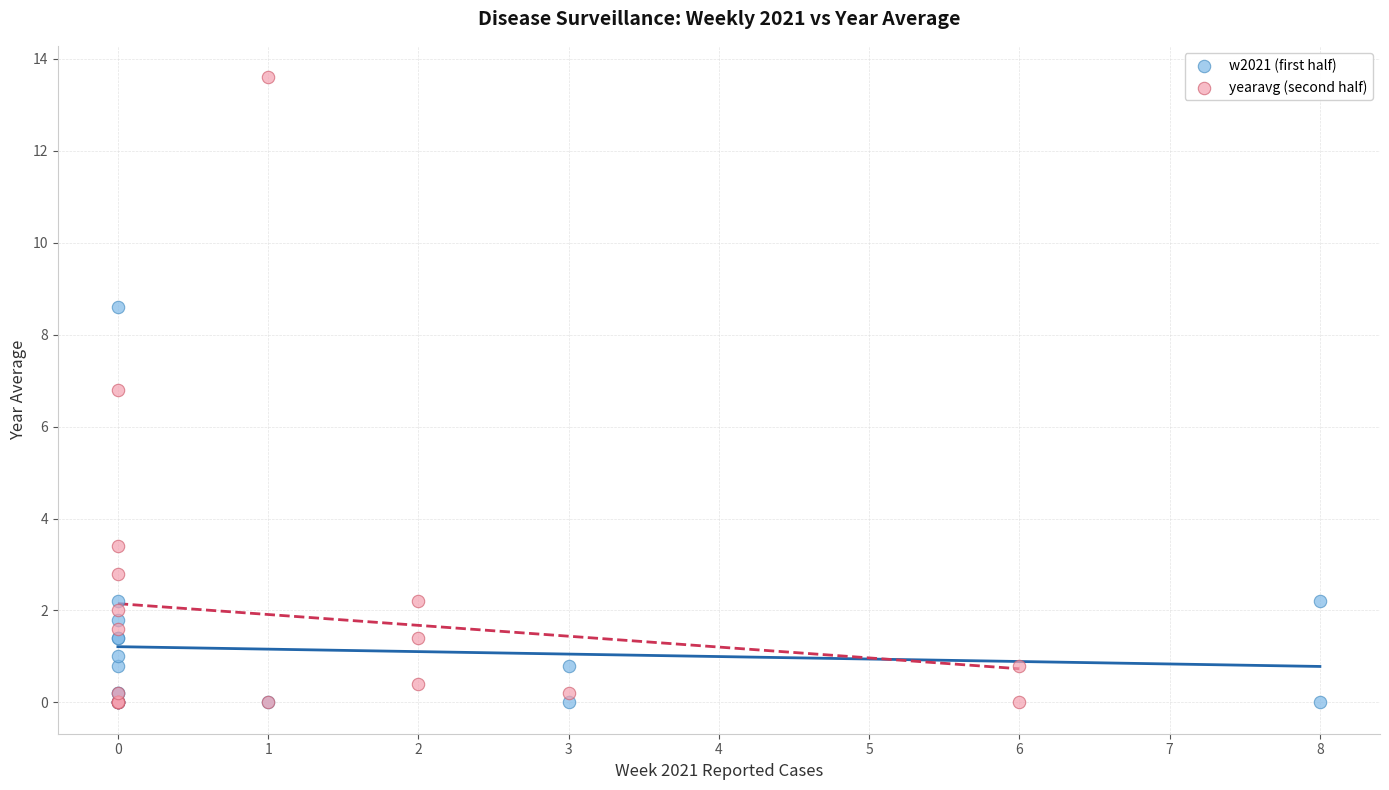

Which series contains the highest Y value?

yearavg (second half)